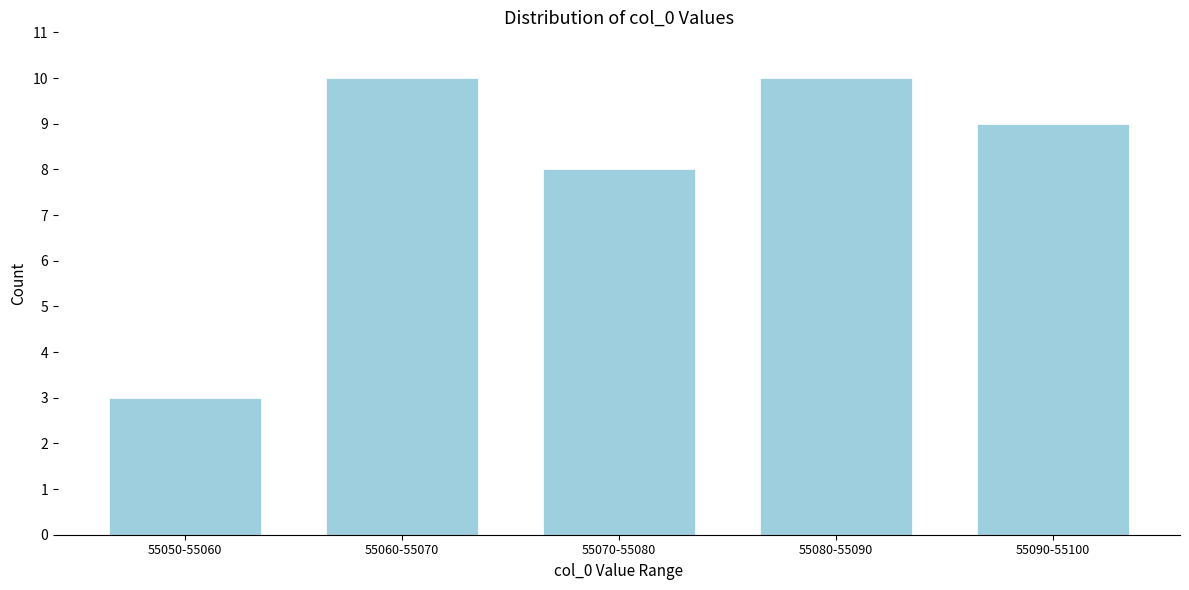

Reading left to right, transcribe all the data shown in this chart.

55050-55060=3	55060-55070=10	55070-55080=8	55080-55090=10	55090-55100=9